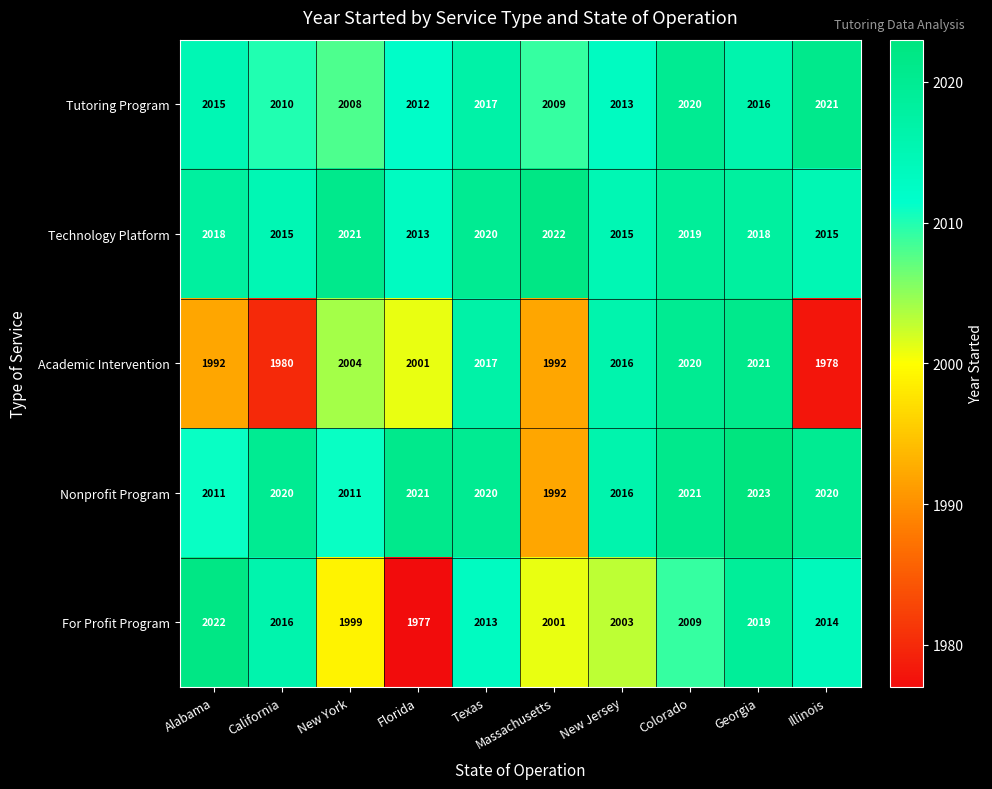

What is the difference between the highest and lowest values at Texas?

7